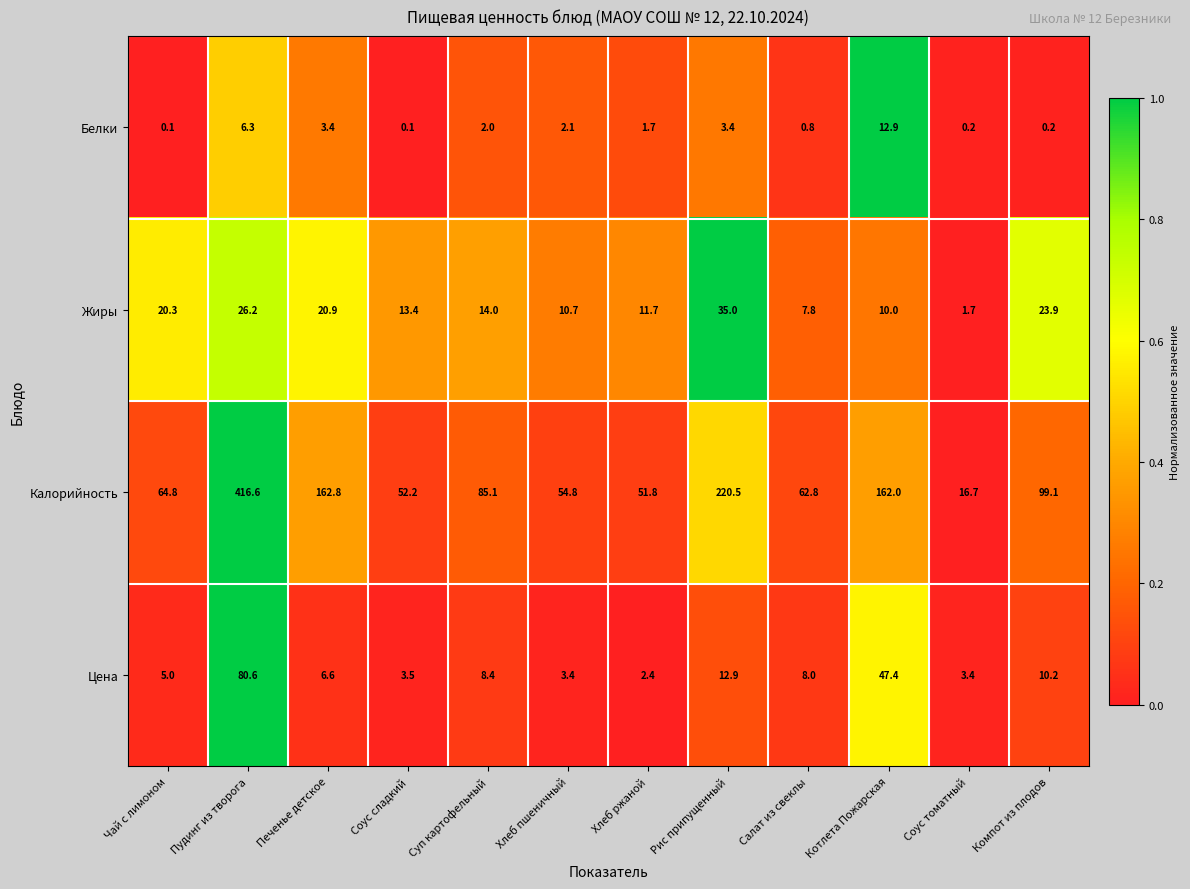

What is the total value across all series at Печенье детское?

193.7